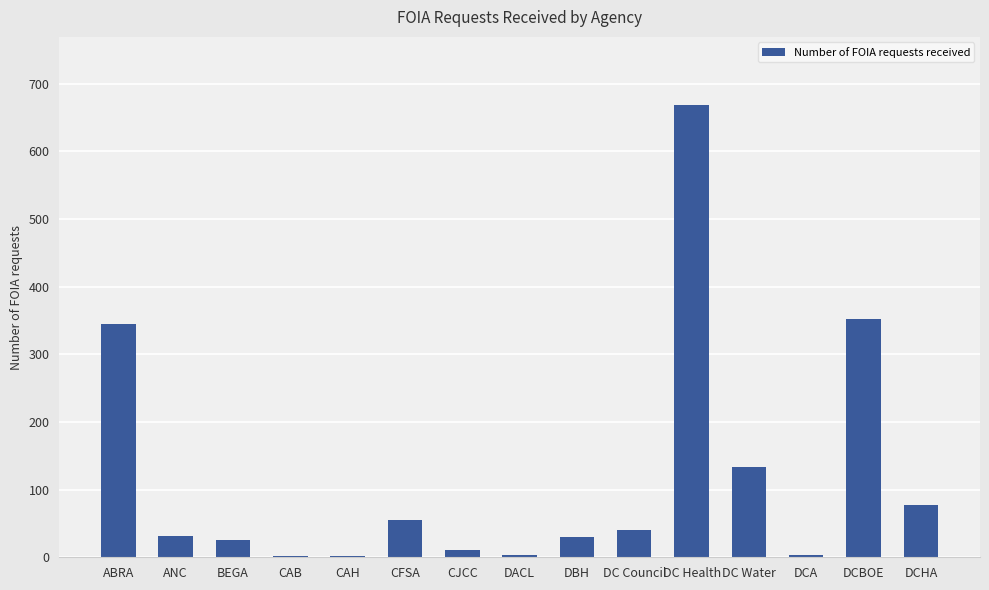

At which category does the chart reach its peak across all series?

DC Health